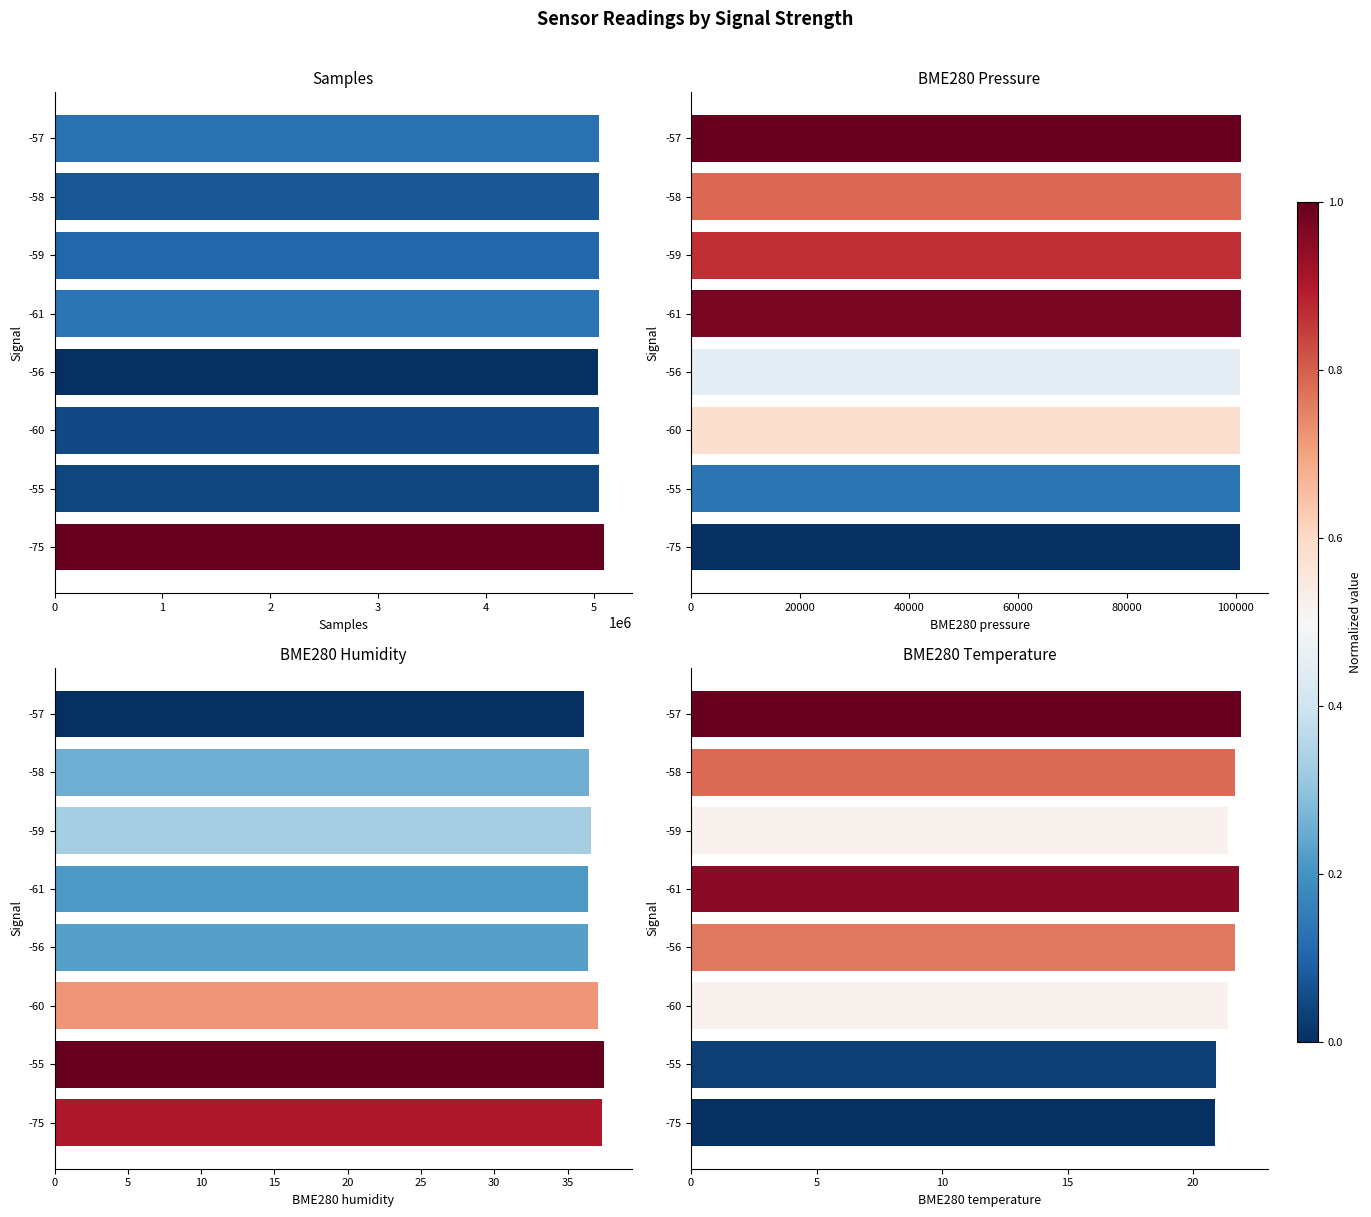

The Samples series shows 2873793.8 at -59. True or false?

False